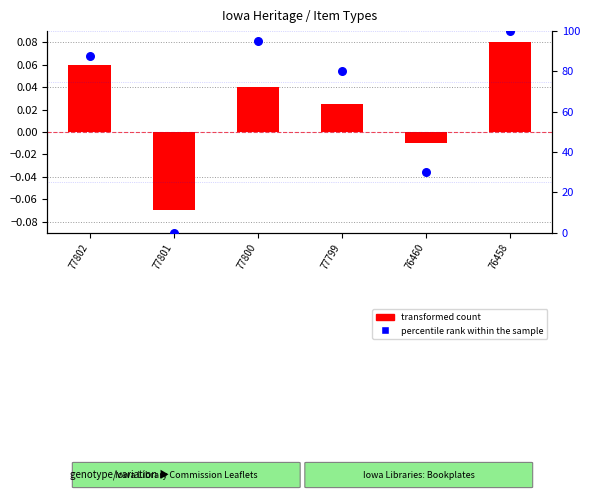

What is the total value across all series at 77802?

87.6